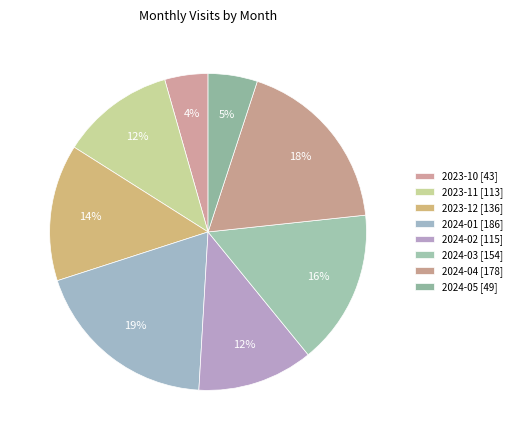

What is the largest slice in the pie chart?

2024-01